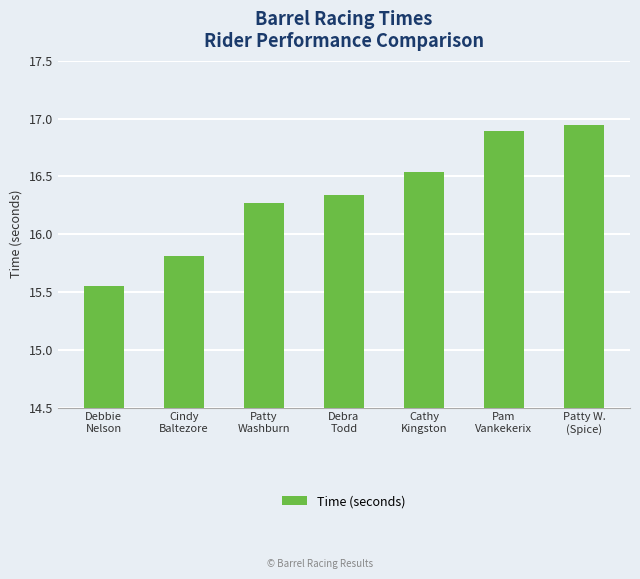

What is the difference between the maximum and minimum values?

1.4